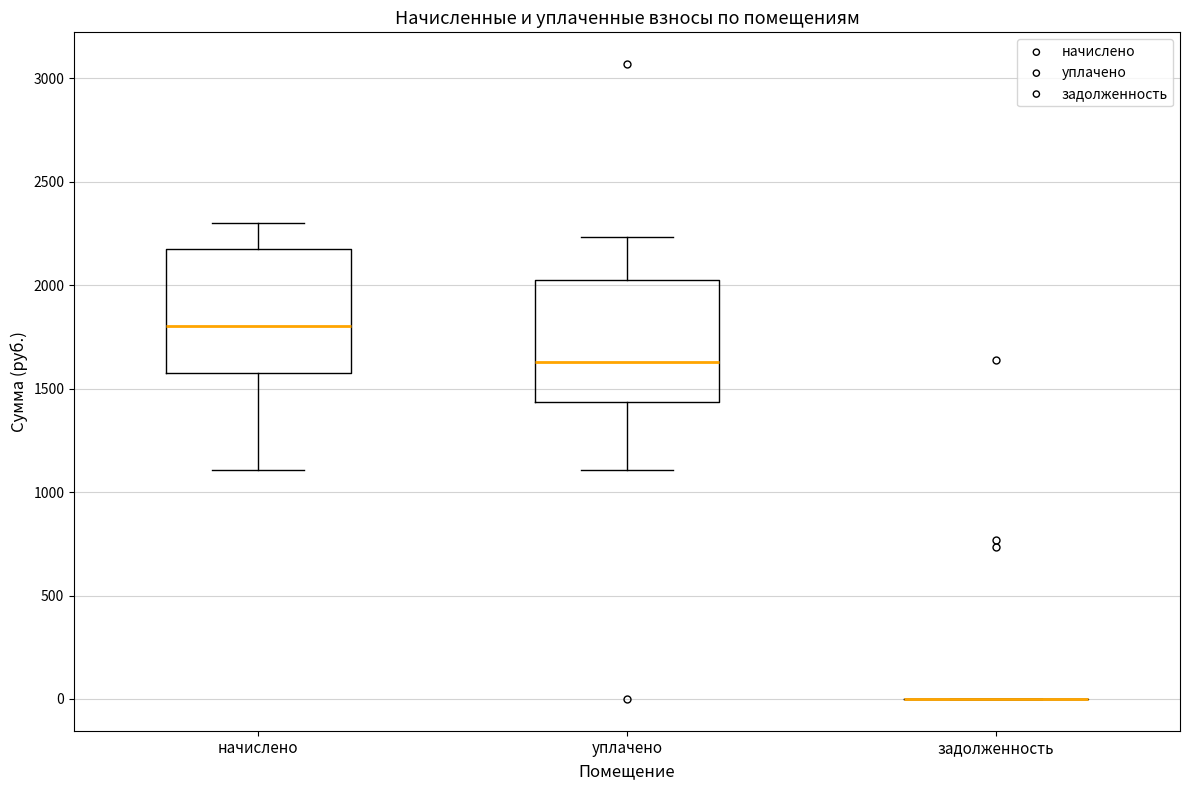

Where is the lower edge of the box for начислено on the y-axis? The values are not printed on the chart, so give them approximately, as read against the axis.

1600